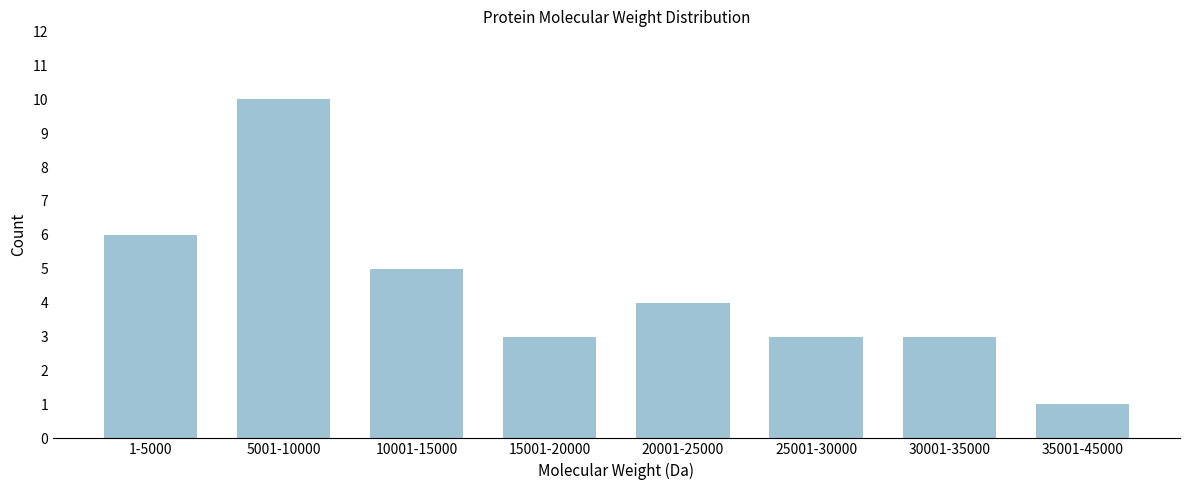

Reading left to right, extract all data points from this chart.

1-5000=6	5001-10000=10	10001-15000=5	15001-20000=3	20001-25000=4	25001-30000=3	30001-35000=3	35001-45000=1